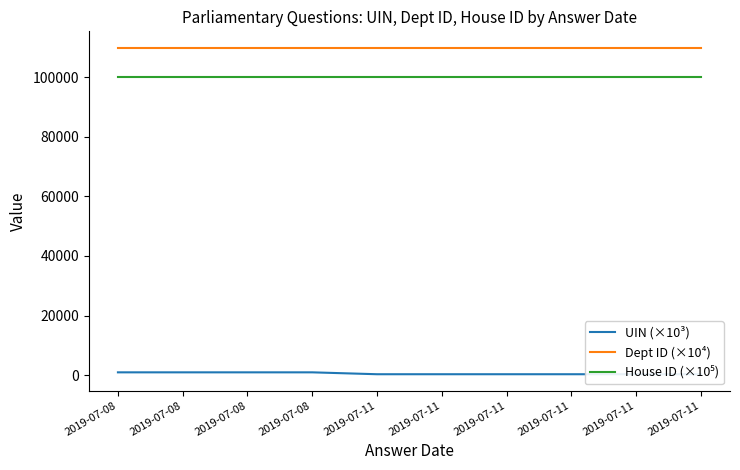

True or false: Dept ID (×10⁴) has a value of 110000.0 at 2019-07-11.

True